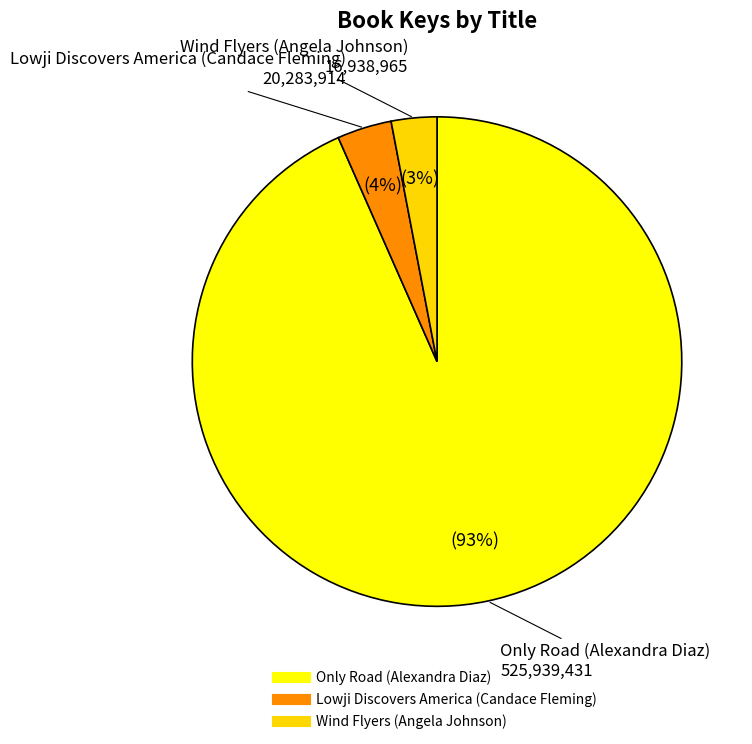

To the nearest percent, what is the difference between the largest and smallest slice percentages?

90%